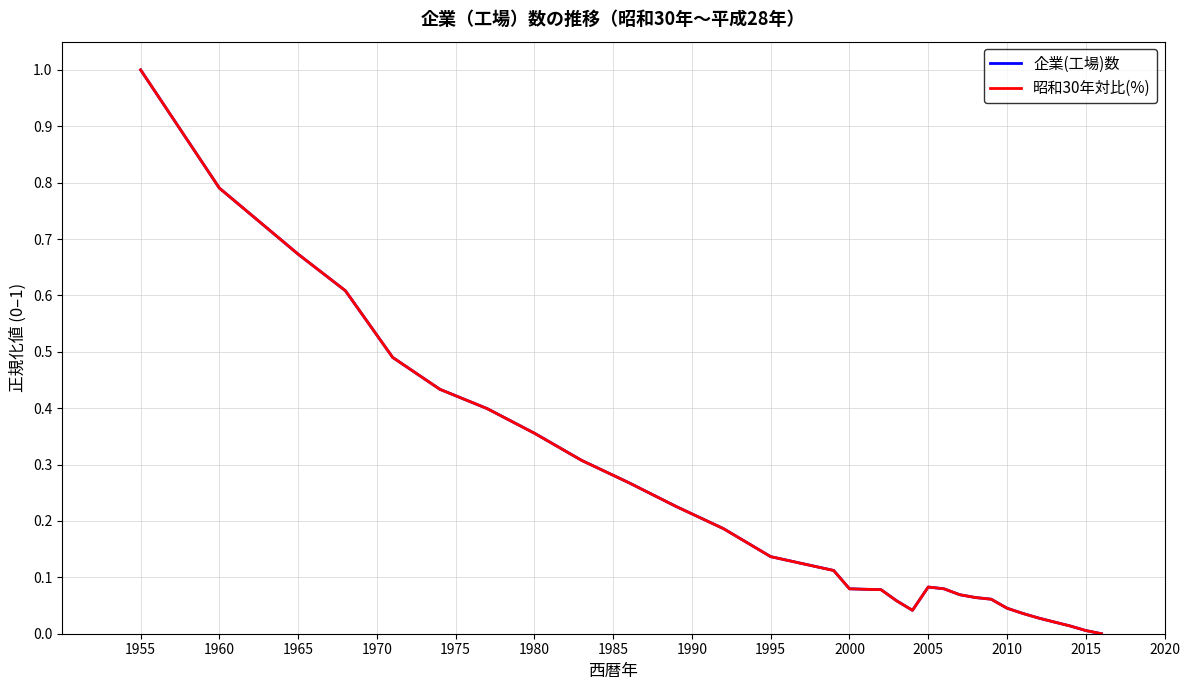

Rank the series by their average value, from highest to lowest.

企業(工場)数, 昭和30年対比(%)